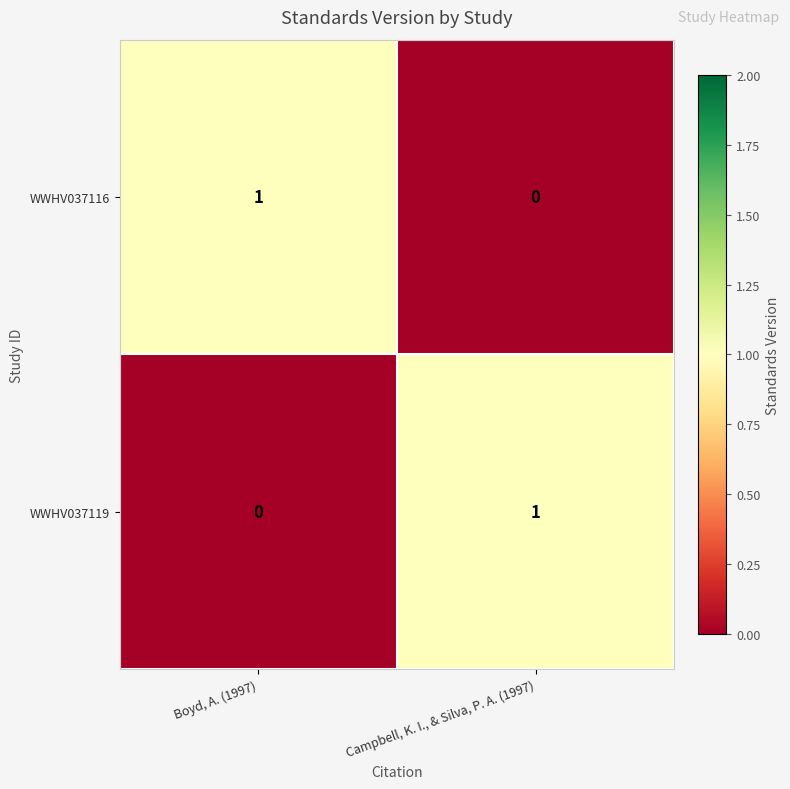

Is the value of WWHV037116 at Boyd, A. (1997) greater than the value of WWHV037119 at Boyd, A. (1997)?

Yes